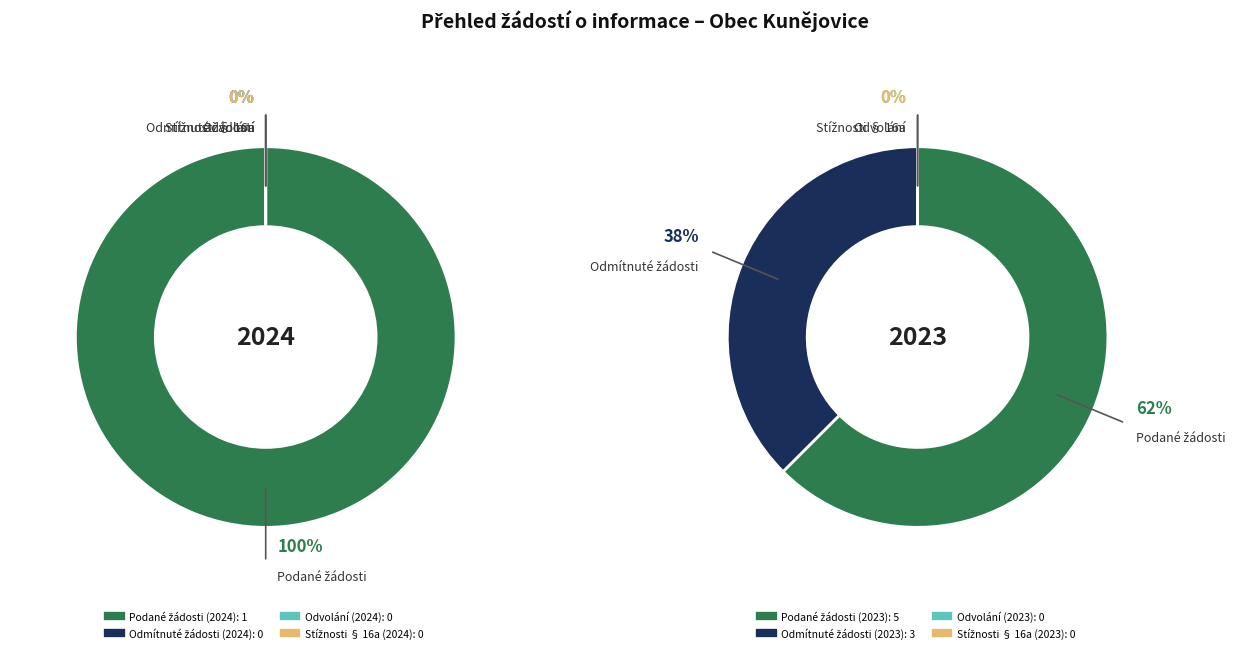

What percentage do 2024 (rok 2024) and 2023 (rok 2023) together represent?

100.0%